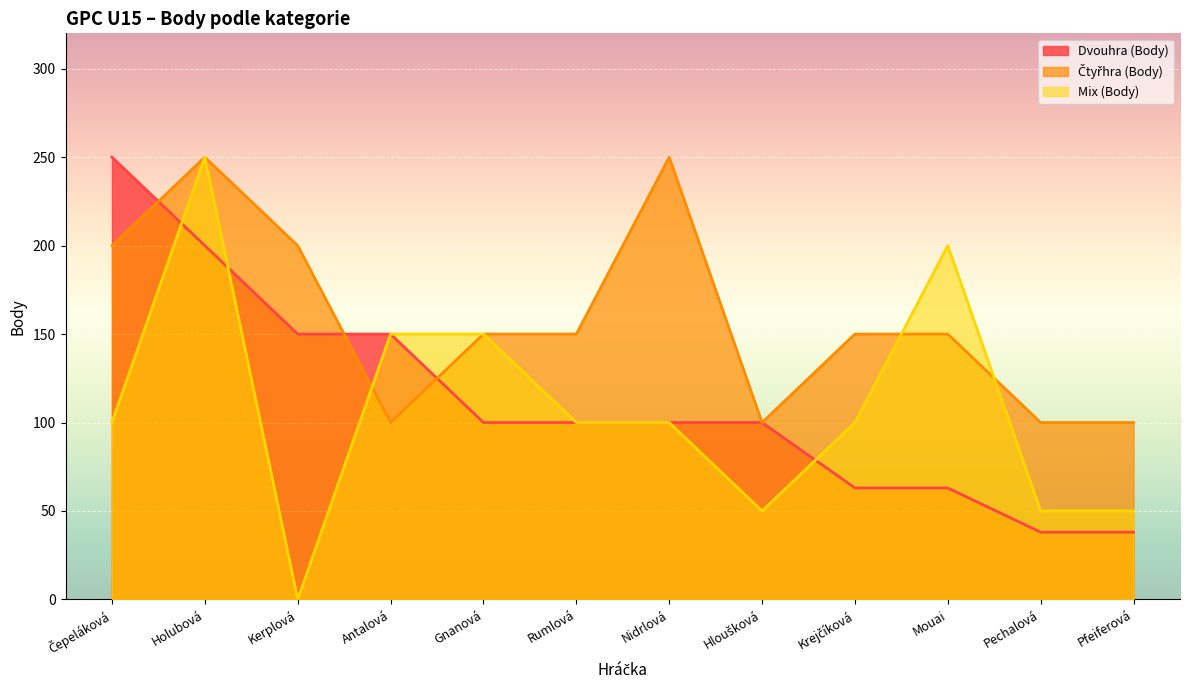

Which series has the largest range (max minus min)?

Mix (Body)